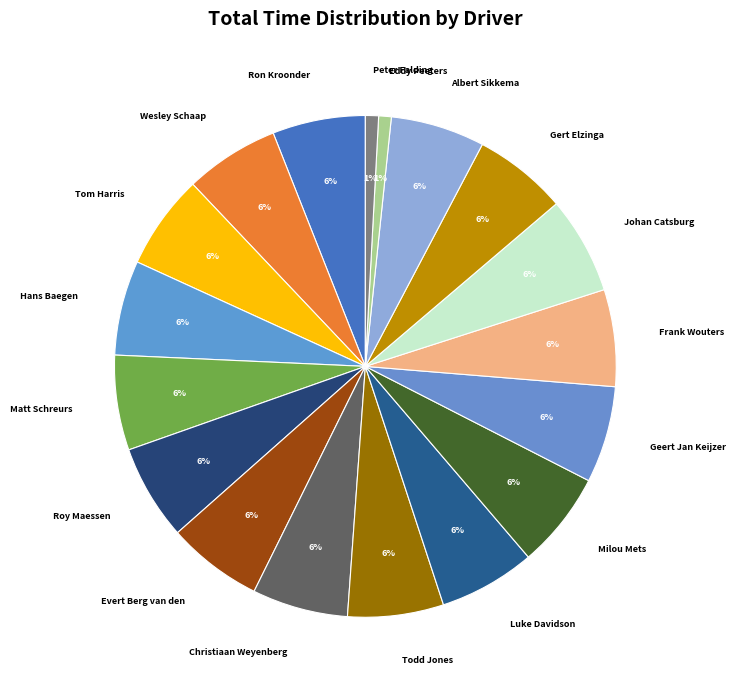

Is there any slice that represents more than half of the pie?

No